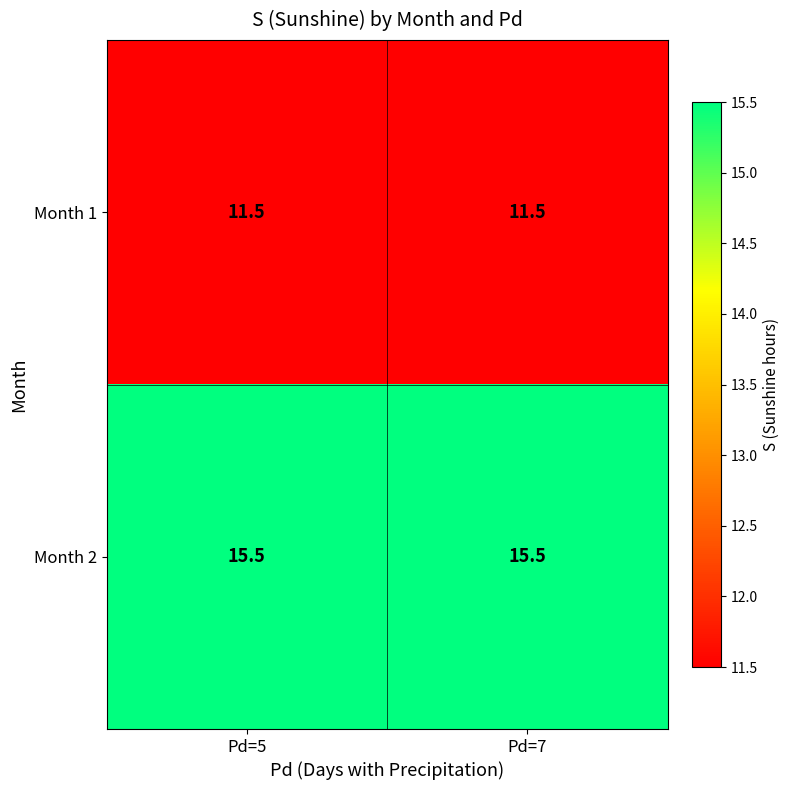

What is the approximate value of Month 2 at Pd=7?

15.5